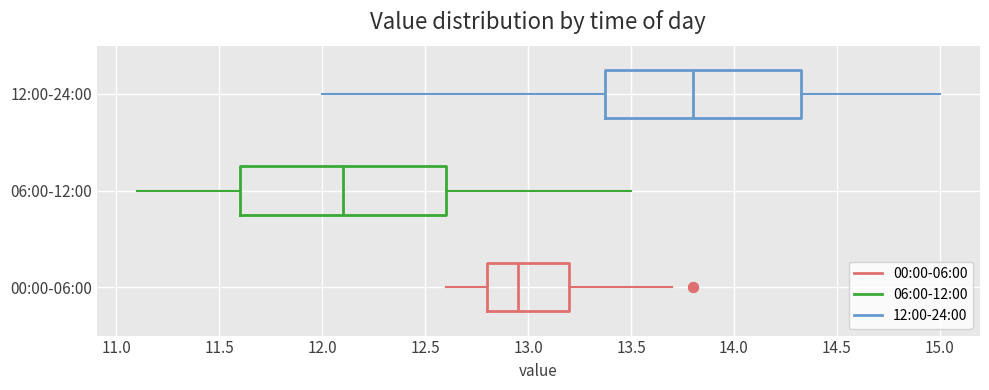

Which box has the furthest to the right median line?

12:00-24:00